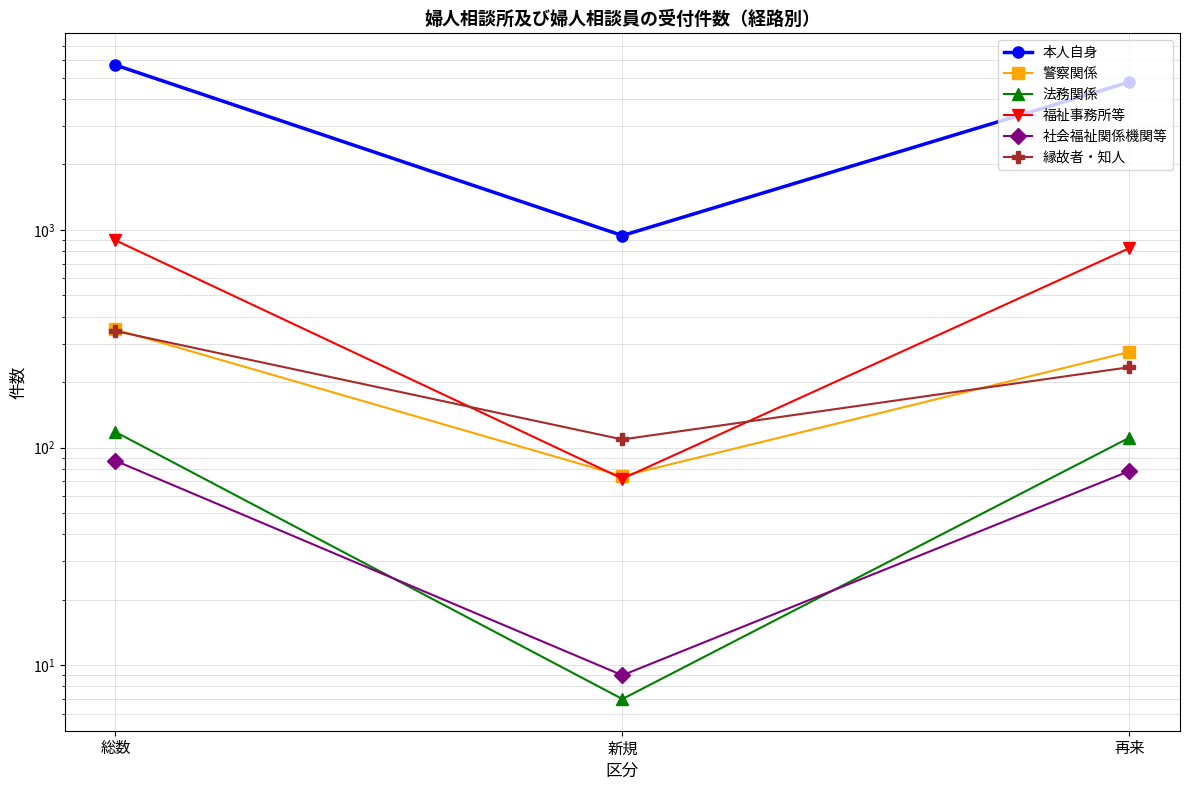

What is the spread (max minus min) of values at 再来?

4699